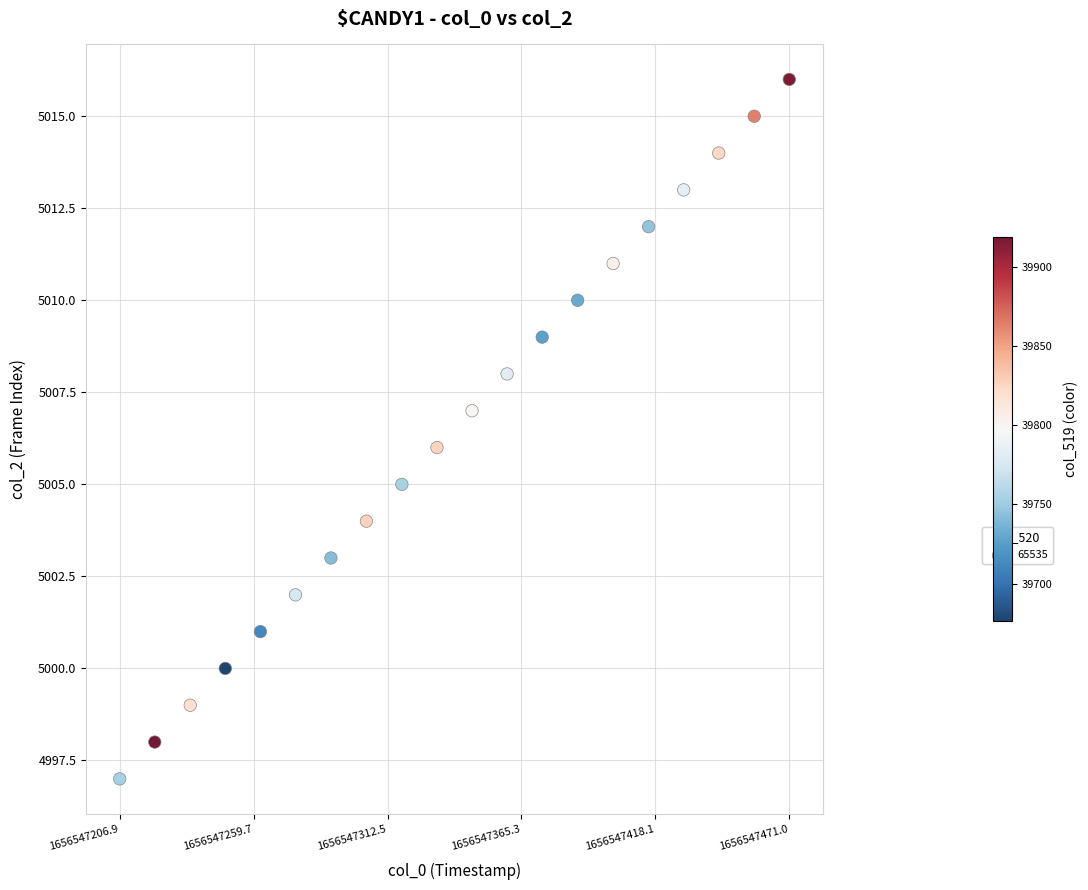

What is the range of Y values (max minus min)?

19